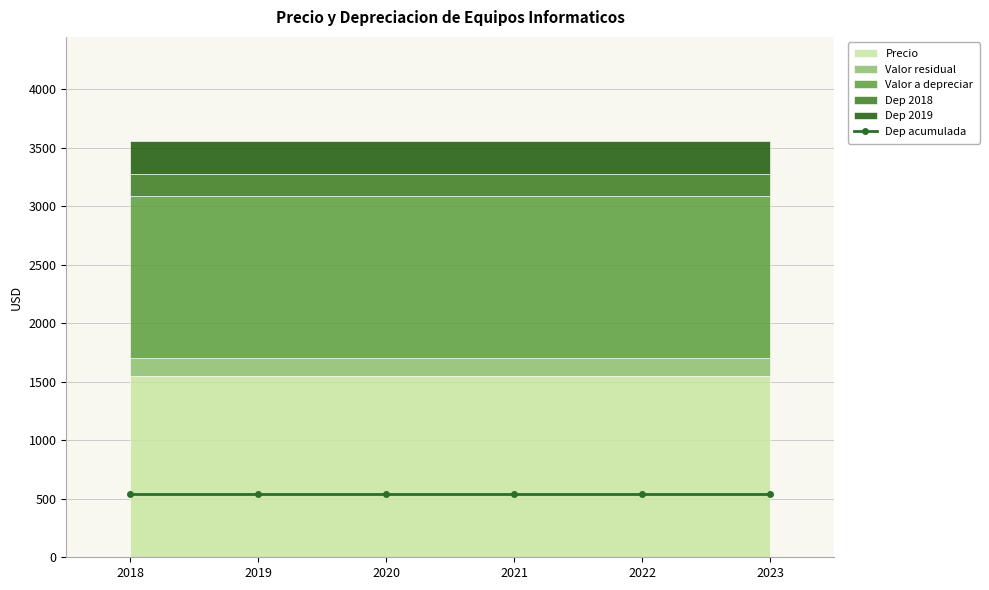

What is the greatest value displayed?

1545.6